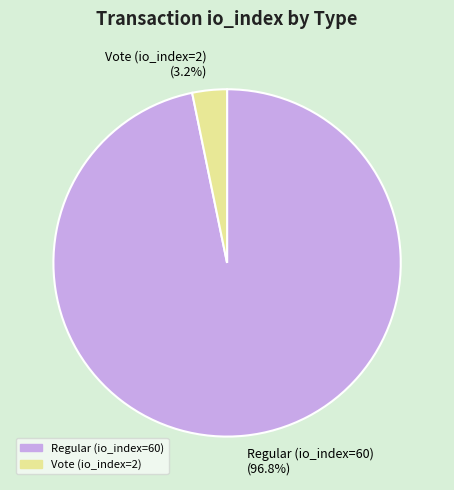

To the nearest percent, what is the average slice percentage?

50%